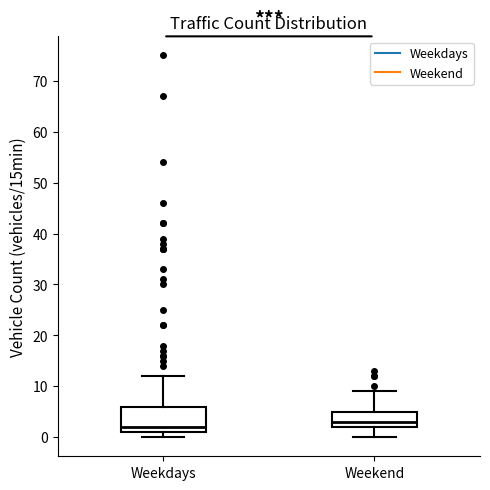

Which box is the tallest, from its lower edge to its upper edge?

Weekdays